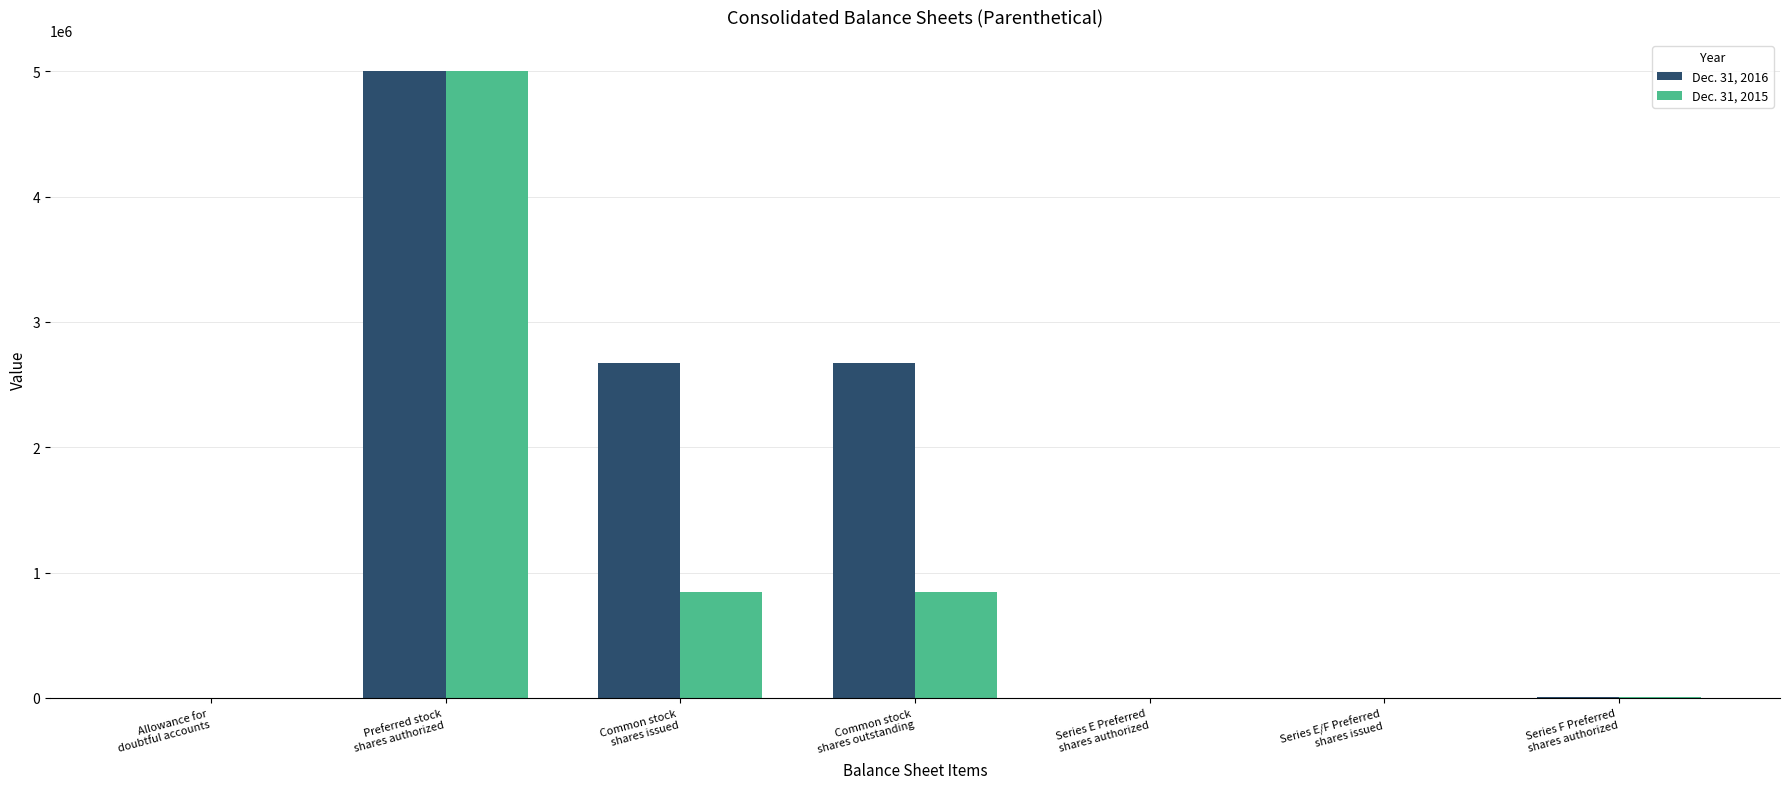

What is the maximum value shown in the chart?

5000000